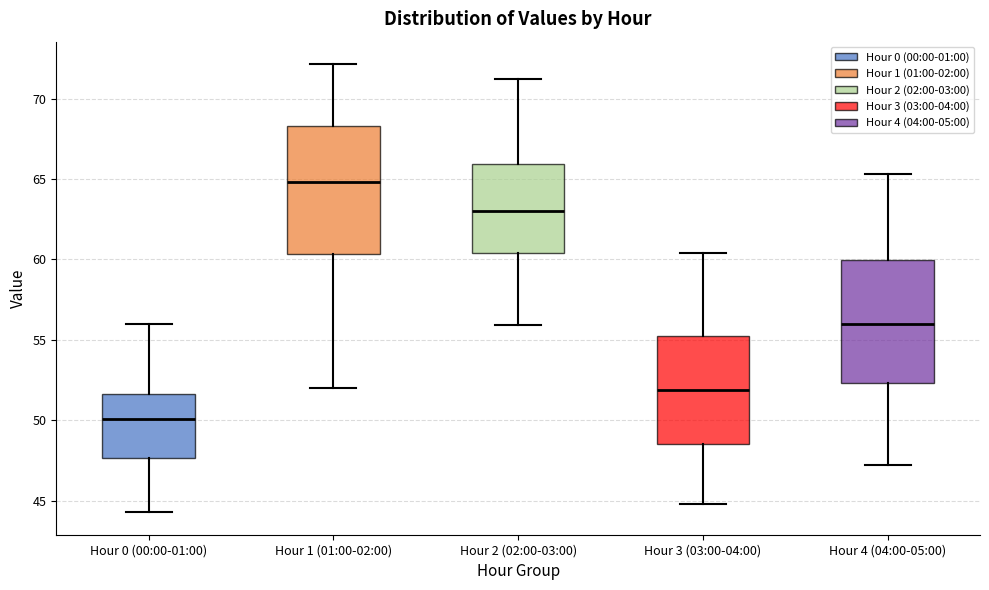

Reading left to right, read every box against the y-axis: the position of its median line, the range the box covers, and the ends of its whiskers. The values are not printed on the chart, so give them approximately, as read against the axis.

Hour 0 (00:00-01:00): median 50.0, box 47.5 to 51.5, whiskers 44.5 to 56.0
Hour 1 (01:00-02:00): median 65.0, box 60.5 to 68.5, whiskers 52.0 to 72.0
Hour 2 (02:00-03:00): median 63.0, box 60.5 to 66.0, whiskers 56.0 to 71.0
Hour 3 (03:00-04:00): median 52.0, box 48.5 to 55.0, whiskers 45.0 to 60.5
Hour 4 (04:00-05:00): median 56.0, box 52.5 to 60.0, whiskers 47.0 to 65.5